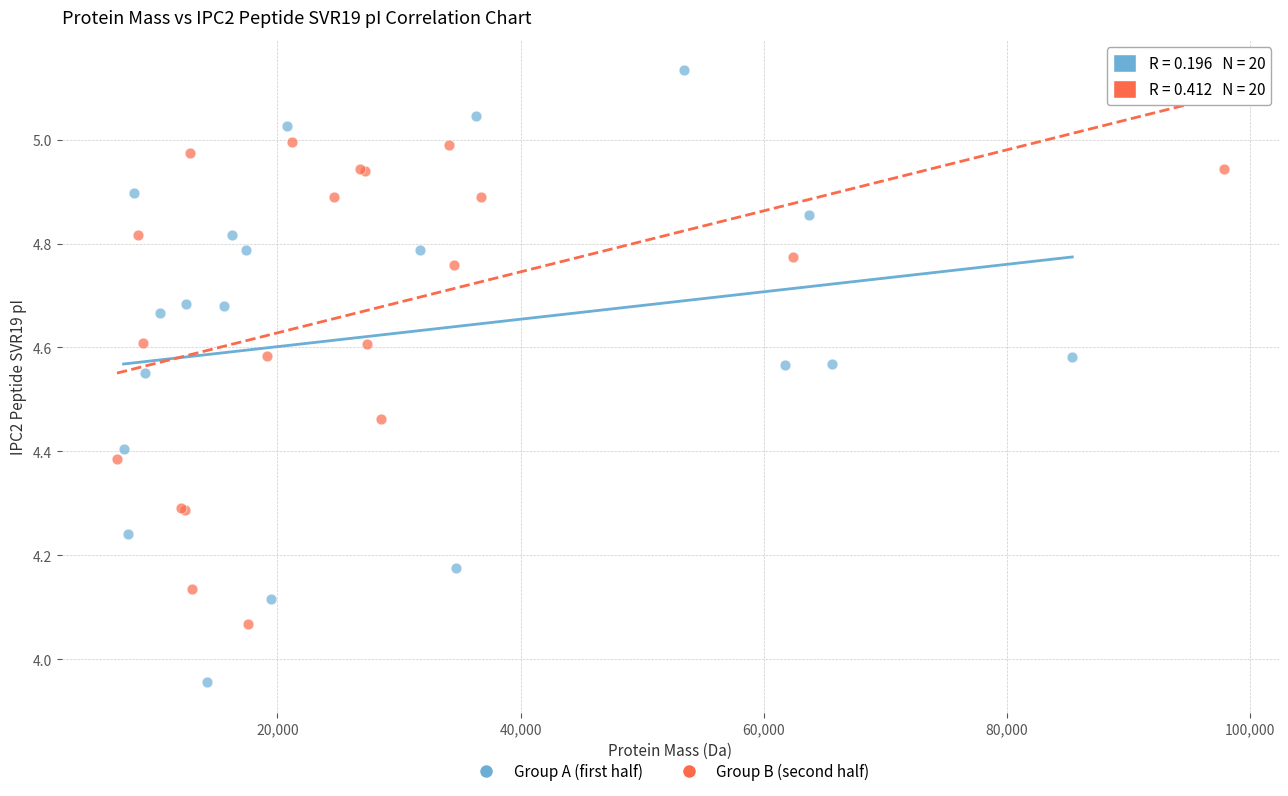

What are all the series names shown in the legend?

Group A (first half), Group B (second half)